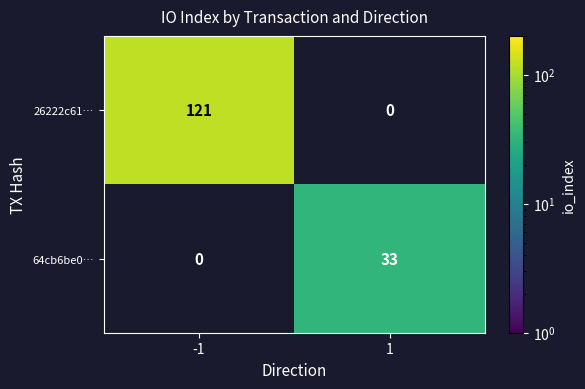

True or false: 64cb6be0… has a value of 45.4 at 1.

False